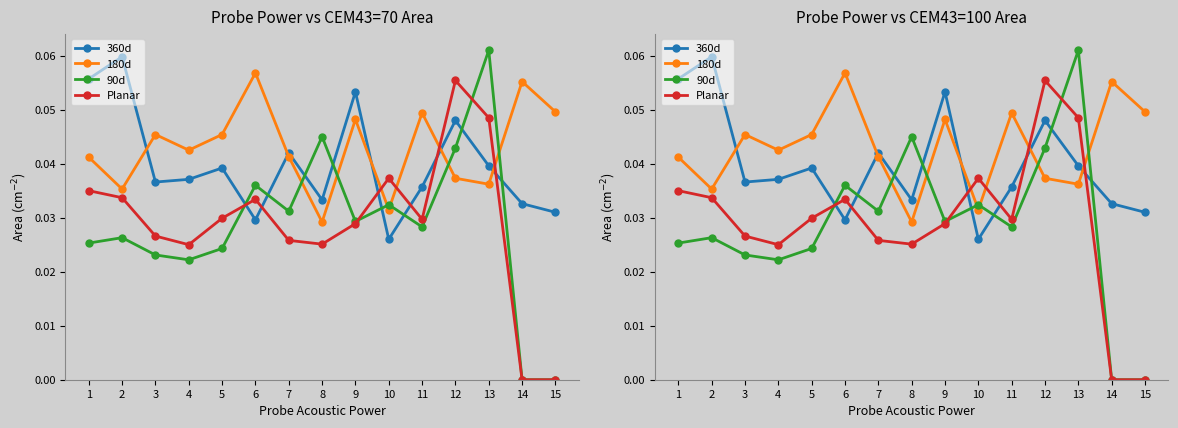

Reading left to right, extract all data points from this chart.

360d: 0.1	0.1	0.0	0.0	0.0	0.0	0.0	0.0	0.1	0.0	0.0	0.0	0.0	0.0	0.0
180d: 0.0	0.0	0.0	0.0	0.0	0.1	0.0	0.0	0.0	0.0	0.0	0.0	0.0	0.1	0.0
90d: 0.0	0.0	0.0	0.0	0.0	0.0	0.0	0.0	0.0	0.0	0.0	0.0	0.1	0.0	0.0
Planar: 0.0	0.0	0.0	0.0	0.0	0.0	0.0	0.0	0.0	0.0	0.0	0.1	0.0	0.0	0.0